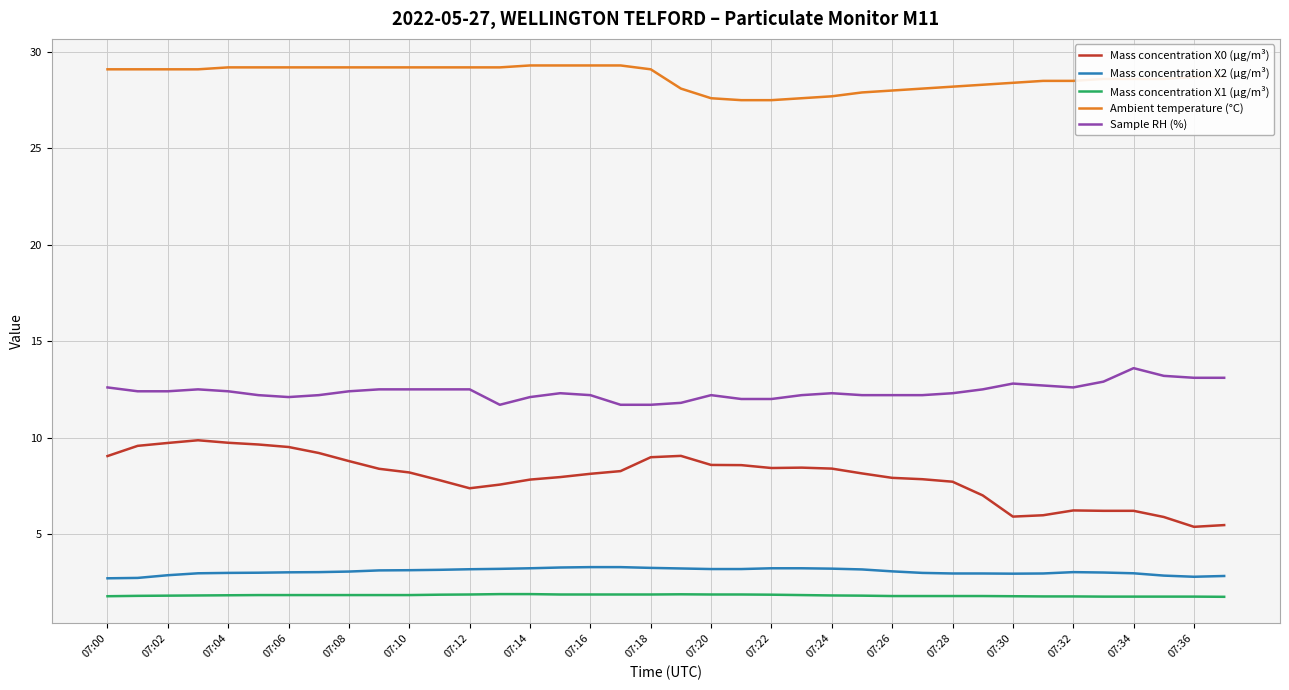

Which series has the largest total across all categories?

Ambient temperature (°C)